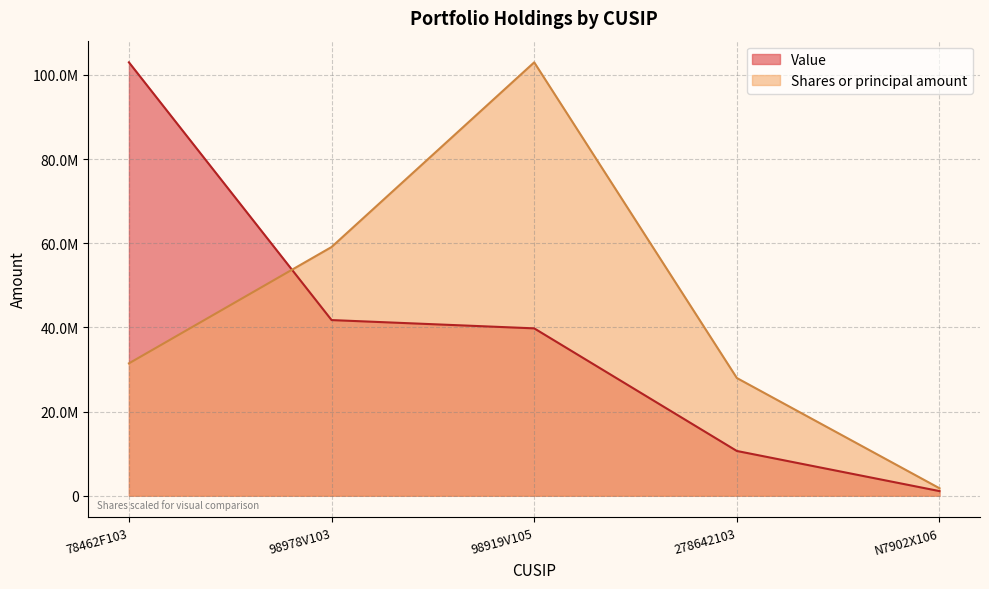

At which category is the sum across all series the highest?

98919V105